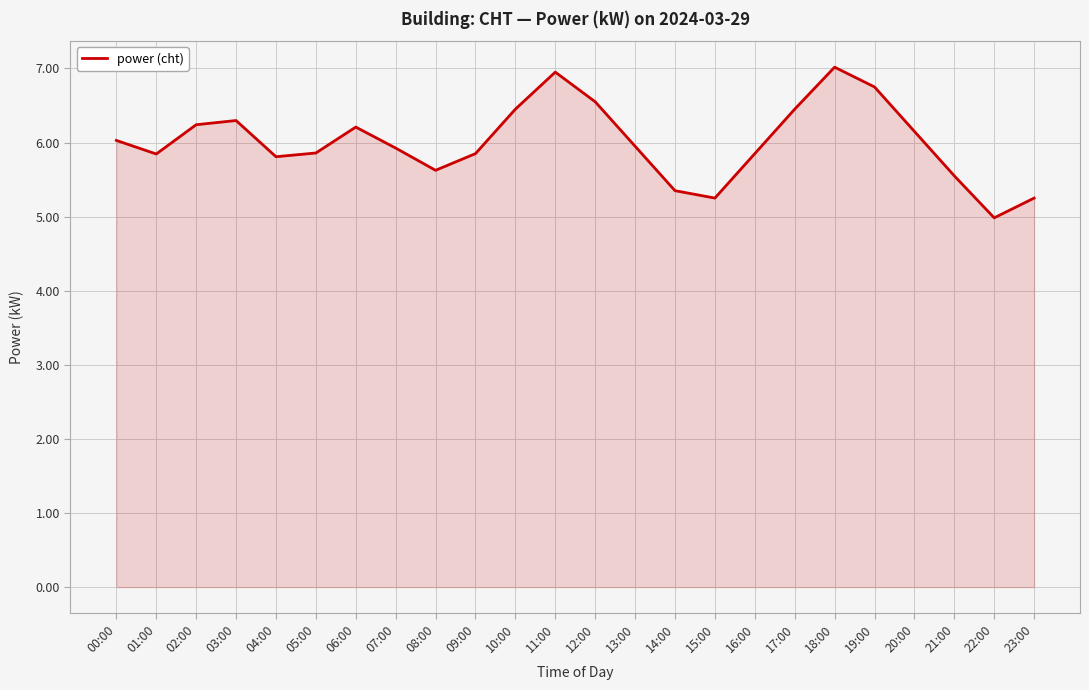

What is the change in value from 10:00 to 23:00?

-1.2